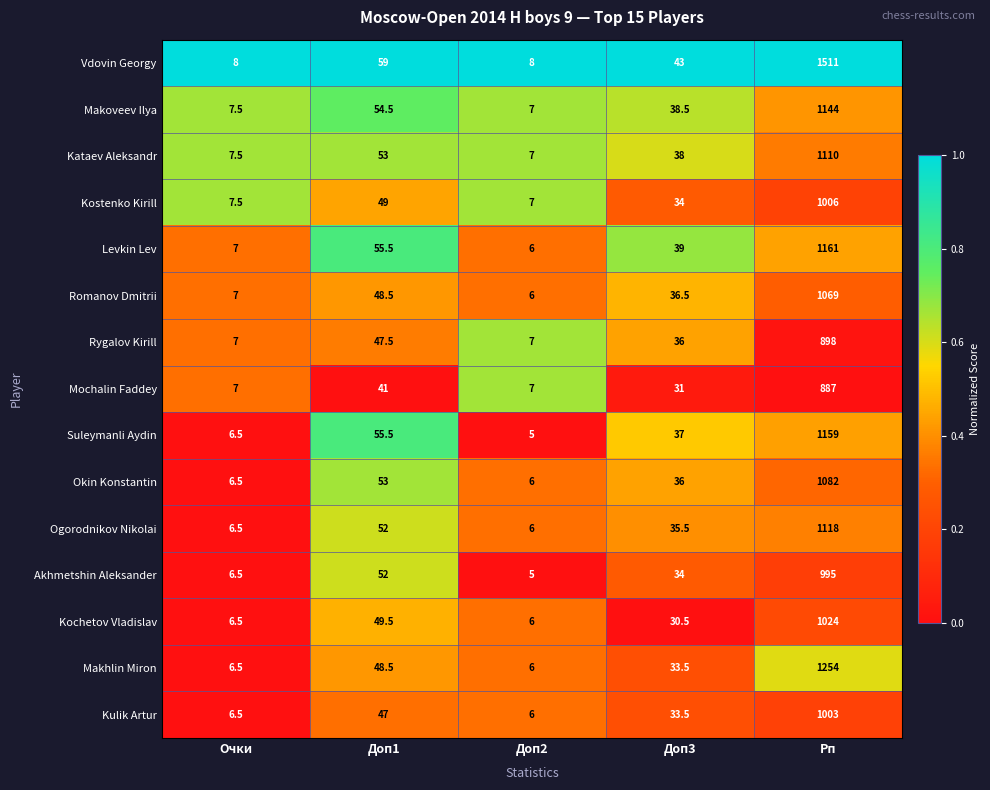

The Vdovin Georgy series shows 13.1 at Очки. True or false?

False